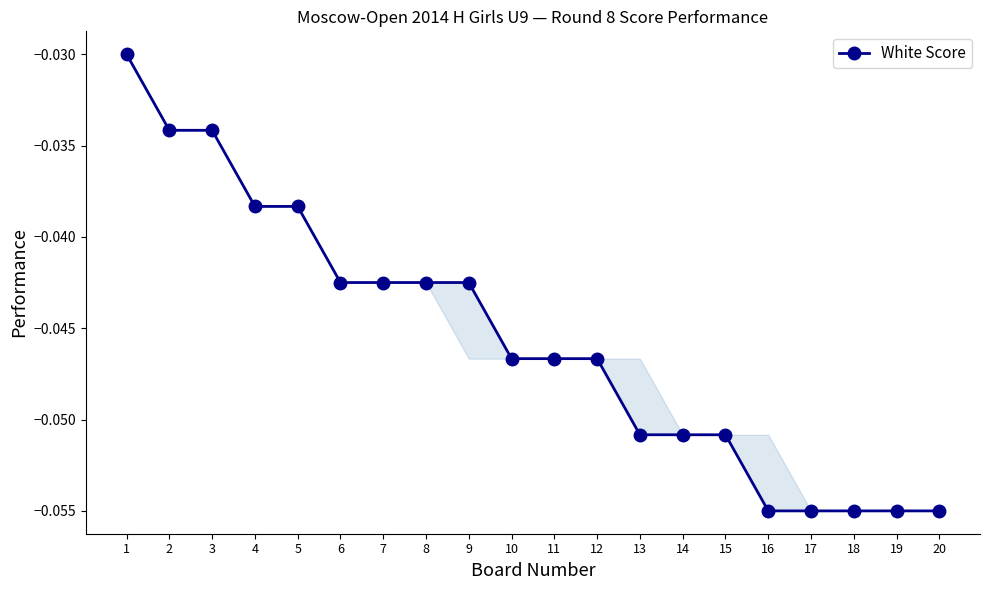

Where is the data nearest to the value 0?

1